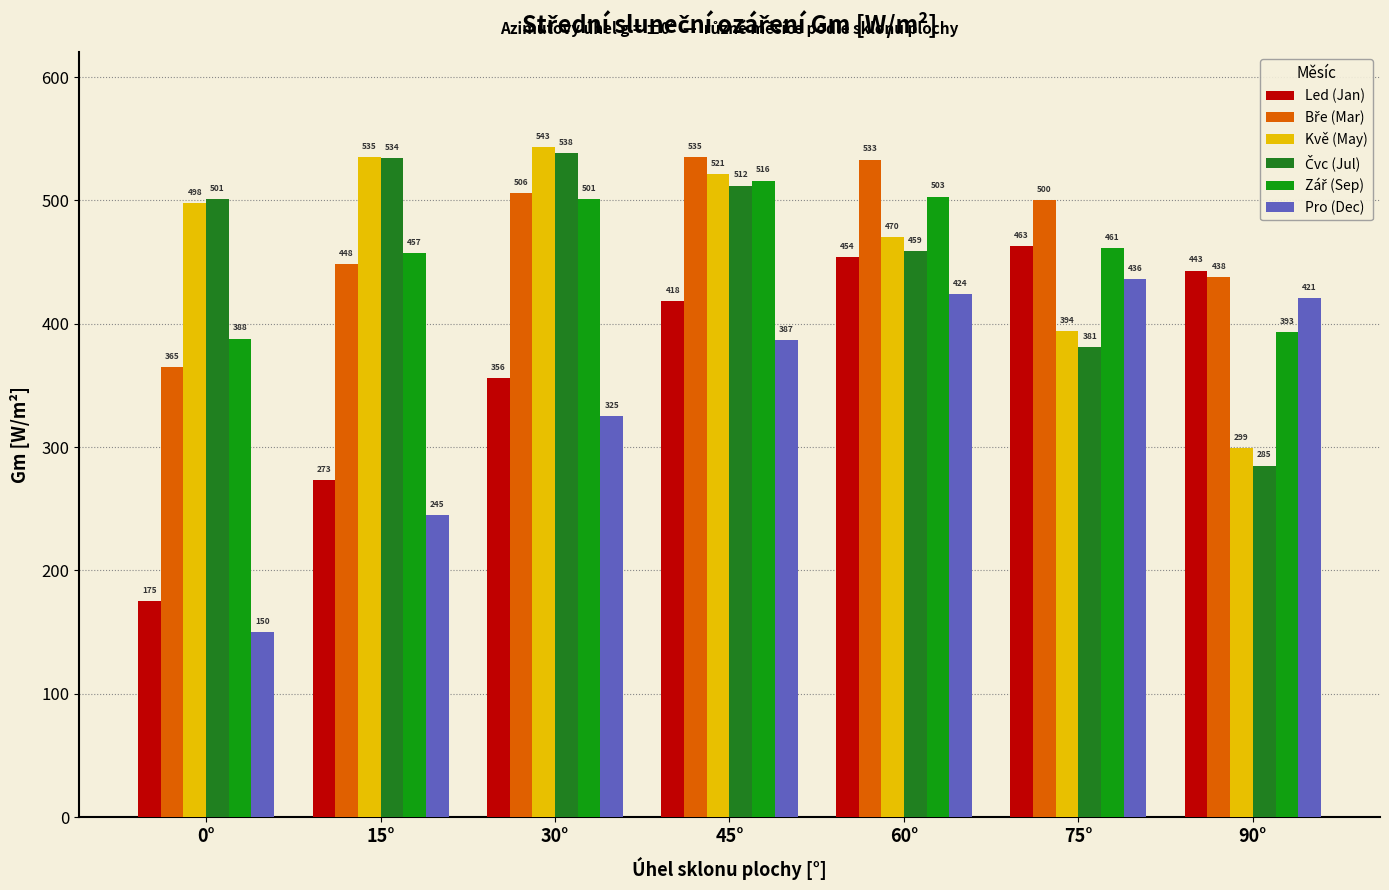

What is the average value of the Led (Jan) series?

369